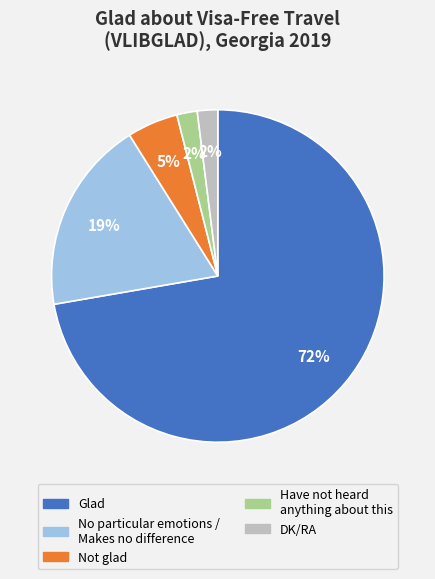

Which has a higher value, Glad or DK/RA?

Glad